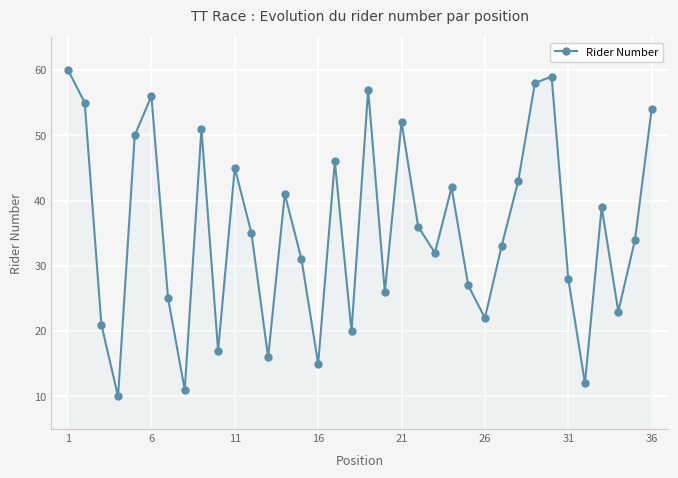

Reading left to right, what are all the values shown in this chart?

60	55	21	10	50	56	25	11	51	17	45	35	16	41	31	15	46	20	57	26	52	36	32	42	27	22	33	43	58	59	28	12	39	23	34	54